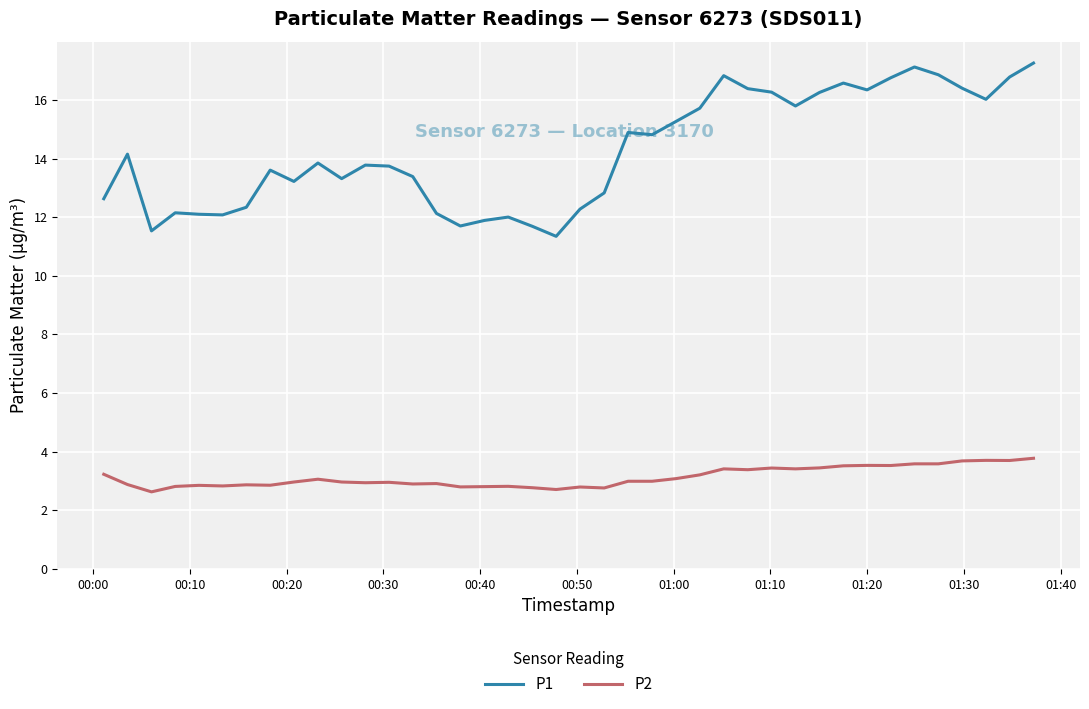

In P1, how many points are higher than both neighbors (excluding endpoints)?

10